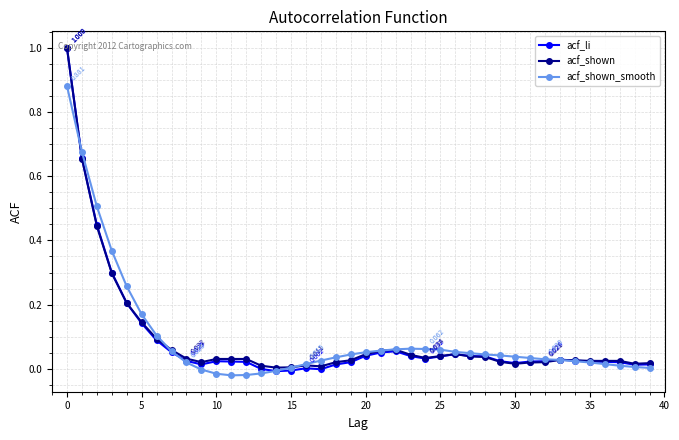

Which series has the widest spread of values?

acf_li